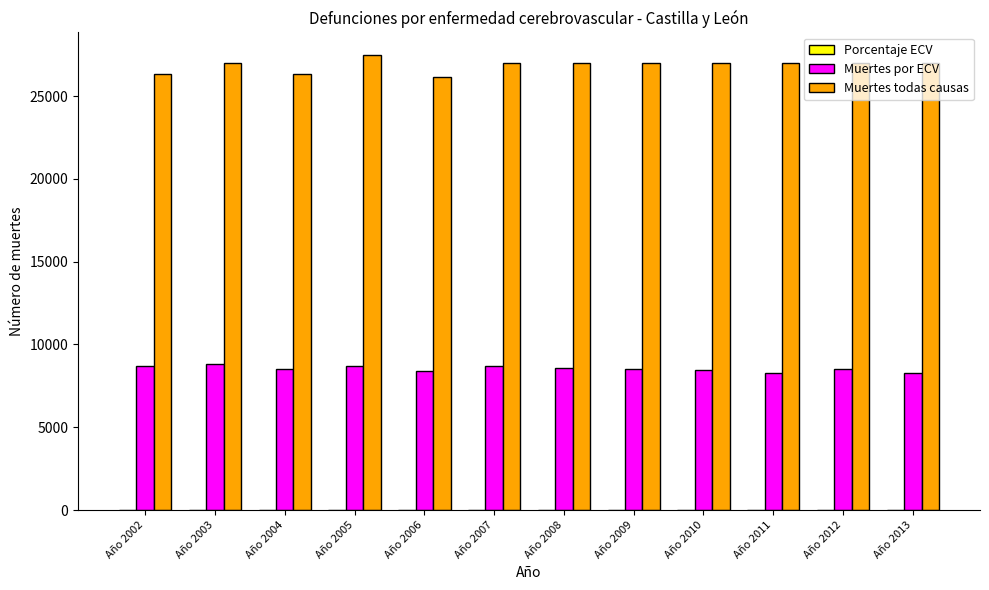

Which series has the largest total across all categories?

Muertes todas causas